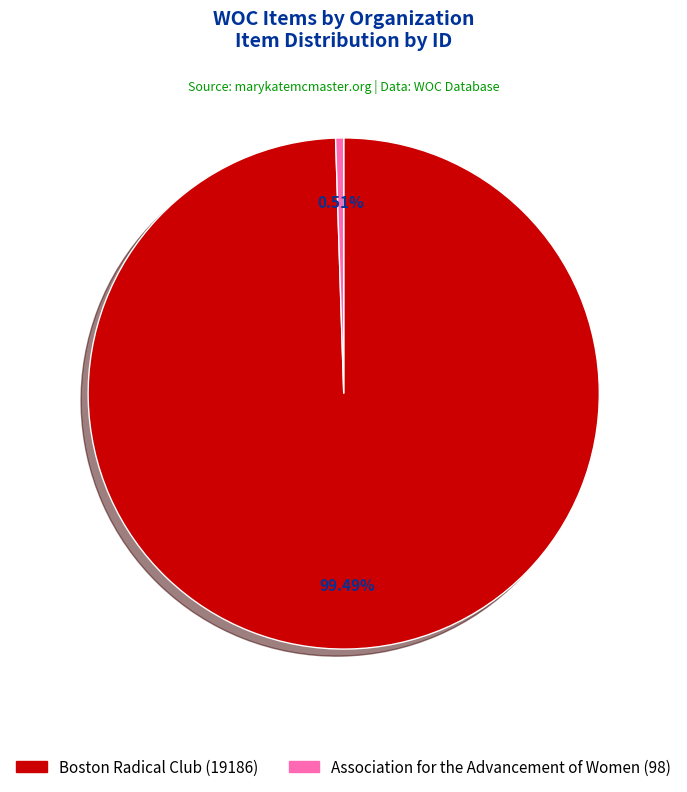

Does Association for the Advancement of Women represent more than half of the total?

No